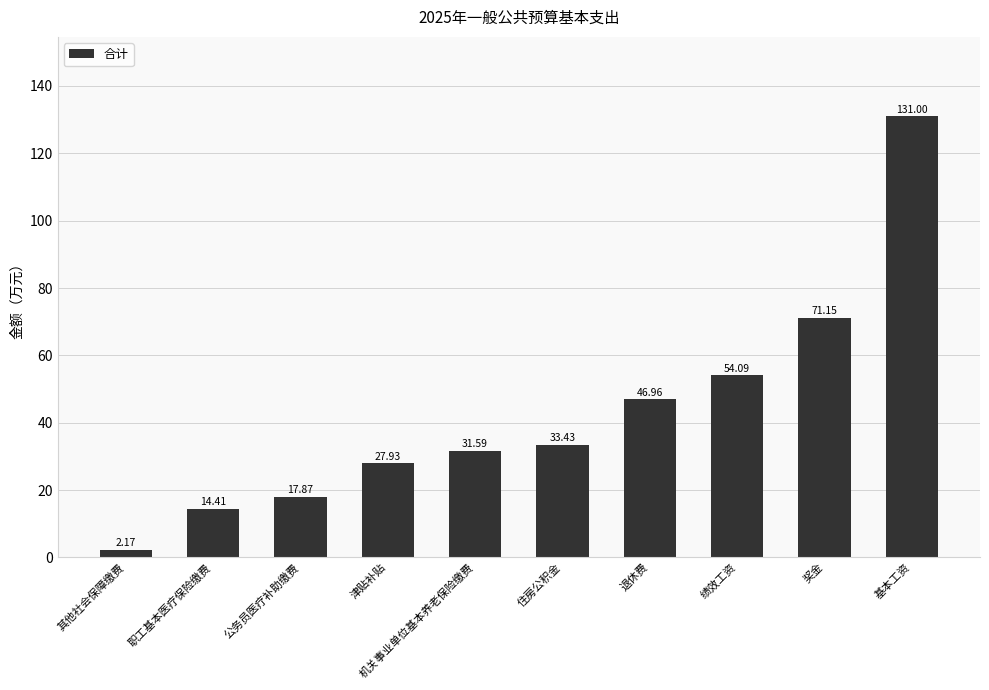

At which label does the data first exceed 33?

住房公积金